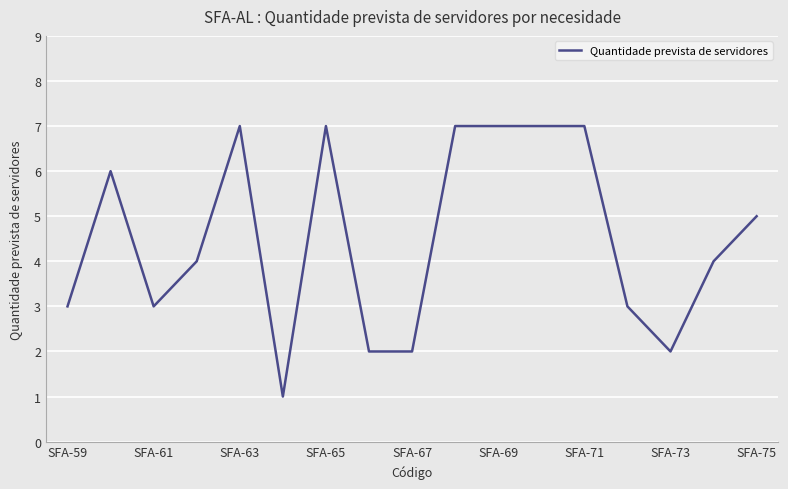

What is the maximum value shown in the chart?

7